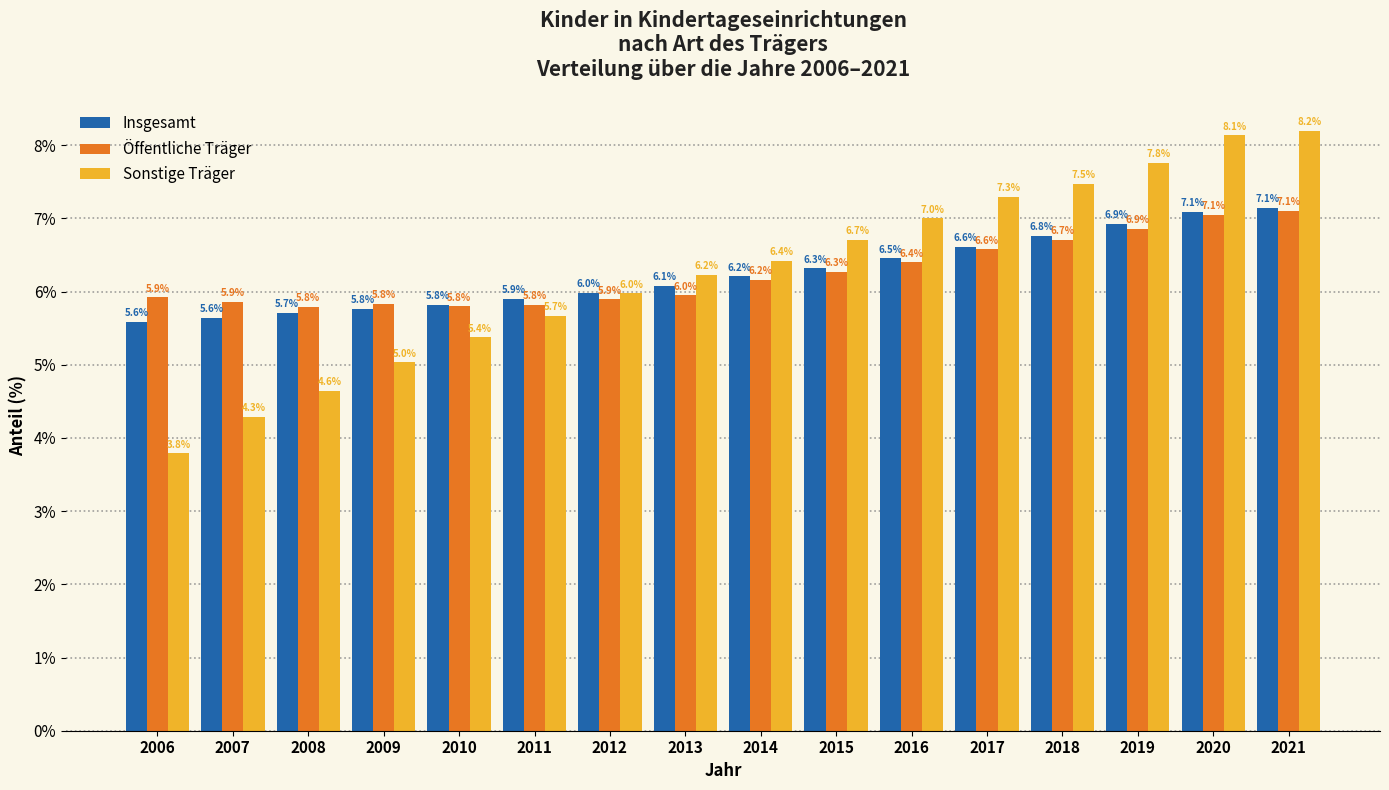

Reading left to right, transcribe all the data shown in this chart.

Insgesamt: 2006=5.6	2007=5.6	2008=5.7	2009=5.8	2010=5.8	2011=5.9	2012=6.0	2013=6.1	2014=6.2	2015=6.3	2016=6.5	2017=6.6	2018=6.8	2019=6.9	2020=7.1	2021=7.1
Öffentliche Träger: 2006=5.9	2007=5.9	2008=5.8	2009=5.8	2010=5.8	2011=5.8	2012=5.9	2013=6.0	2014=6.2	2015=6.3	2016=6.4	2017=6.6	2018=6.7	2019=6.9	2020=7.1	2021=7.1
Sonstige Träger: 2006=3.8	2007=4.3	2008=4.6	2009=5.0	2010=5.4	2011=5.7	2012=6.0	2013=6.2	2014=6.4	2015=6.7	2016=7.0	2017=7.3	2018=7.5	2019=7.8	2020=8.1	2021=8.2